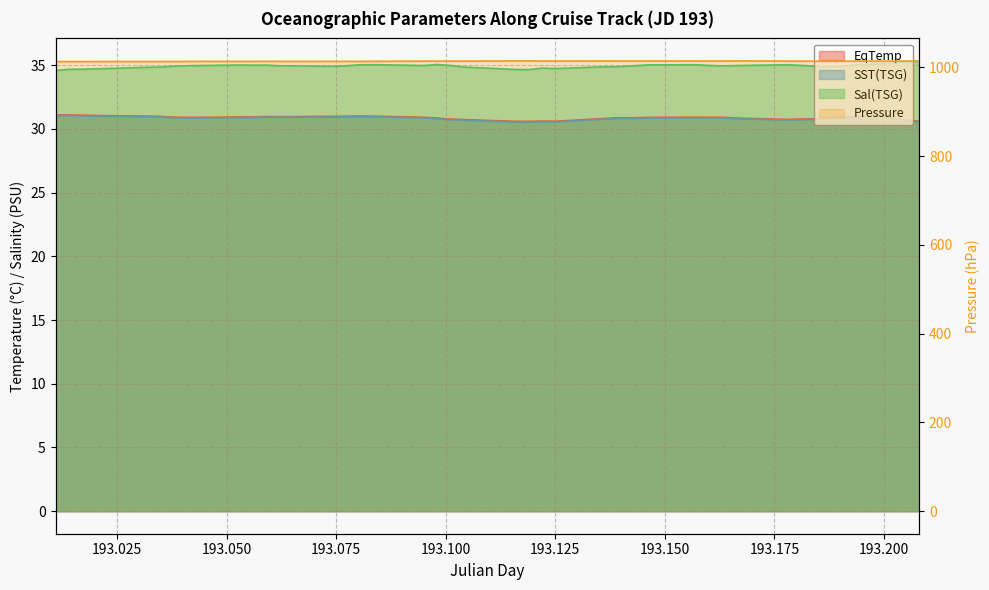

Which series changed the most between 193.143 and 193.208?

Pressure